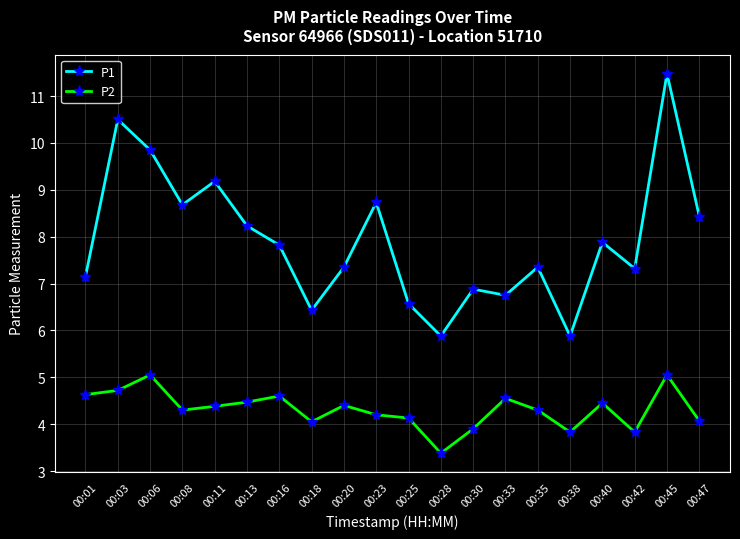

How many lines are shown in the chart?

2